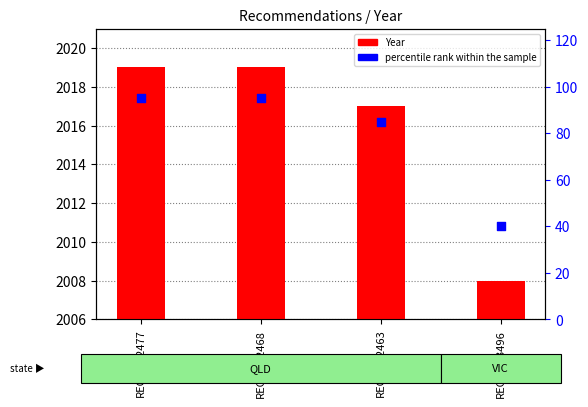

Which series reaches the maximum Y coordinate?

Year